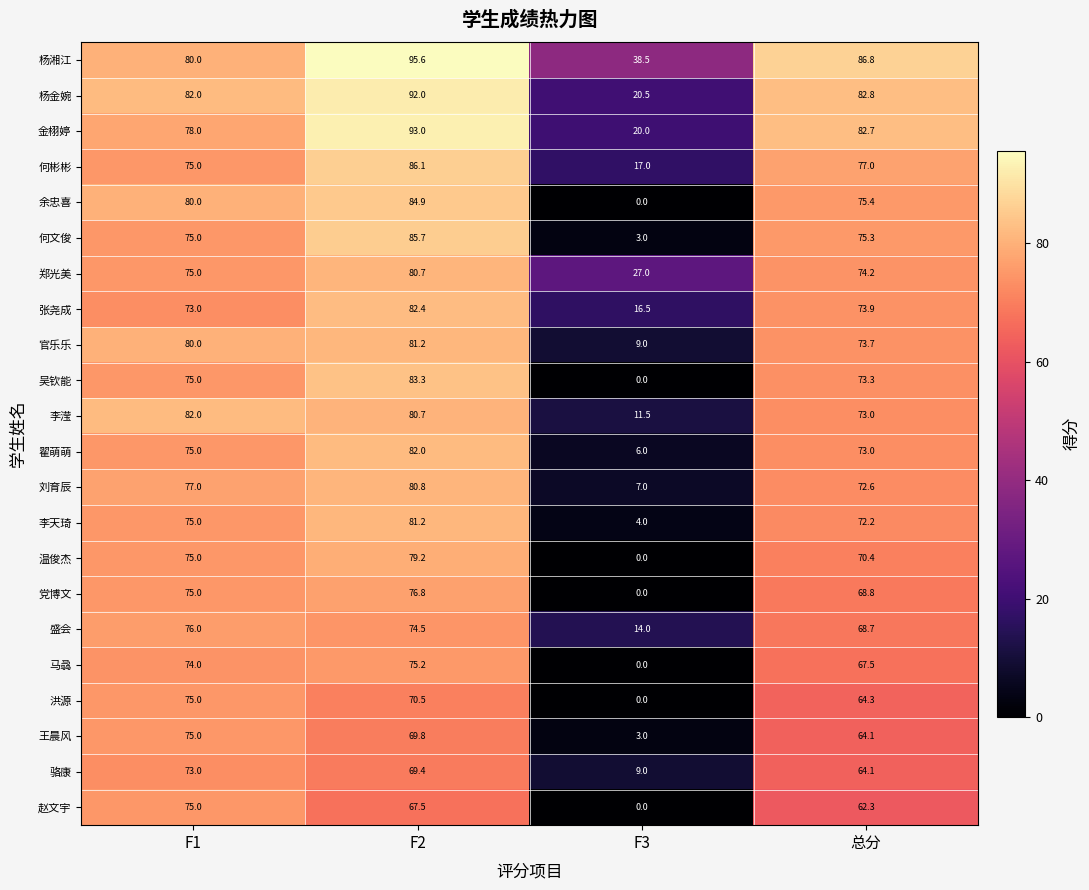

What is the total value across all series at F1?

1680.0